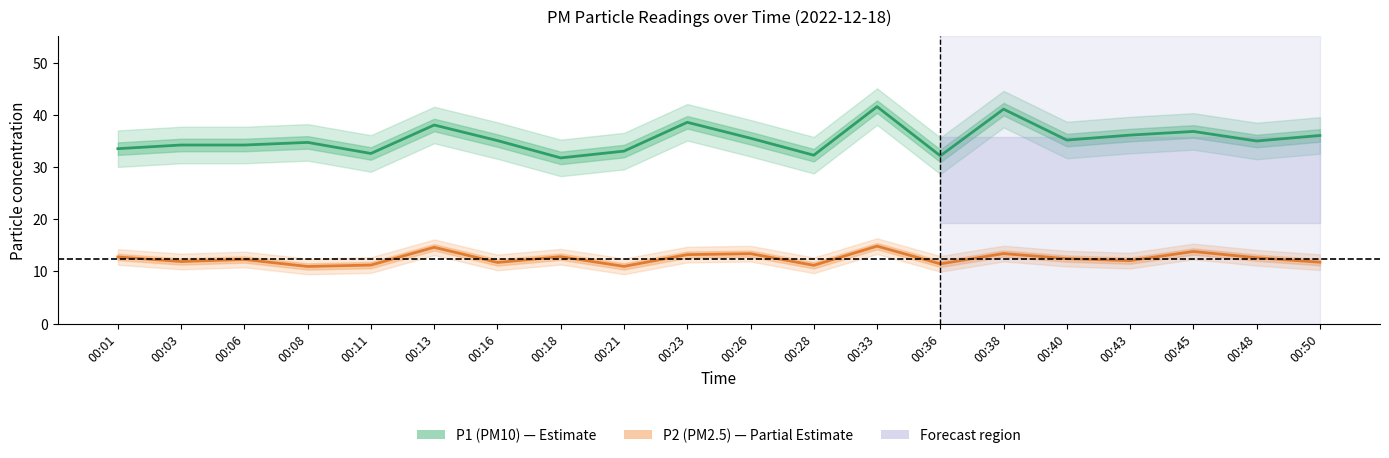

Where is the first local minimum for P2 (PM2.5)?

00:03